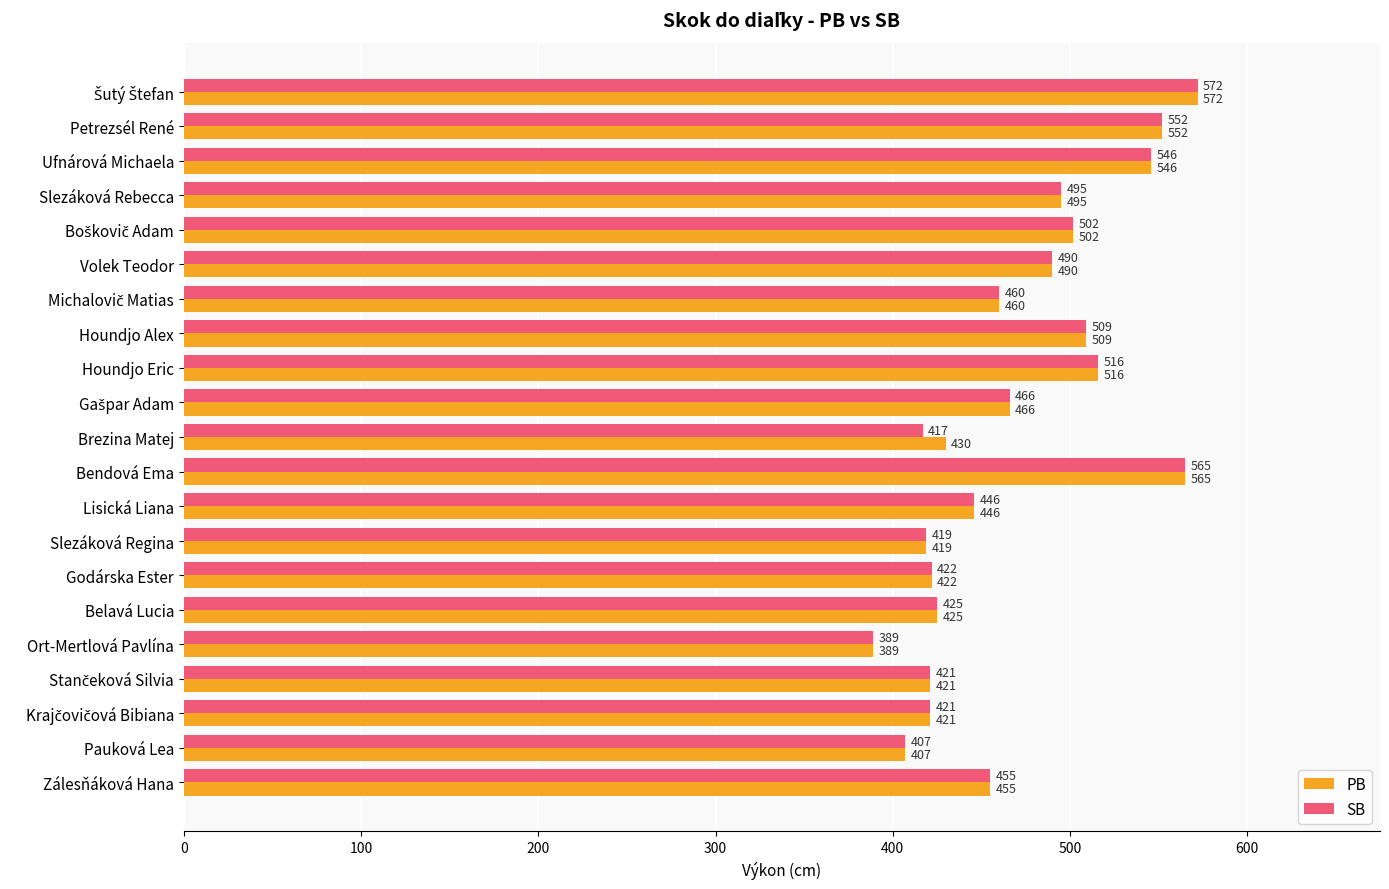

Where is SB nearest to the value 480?

Volek Teodor